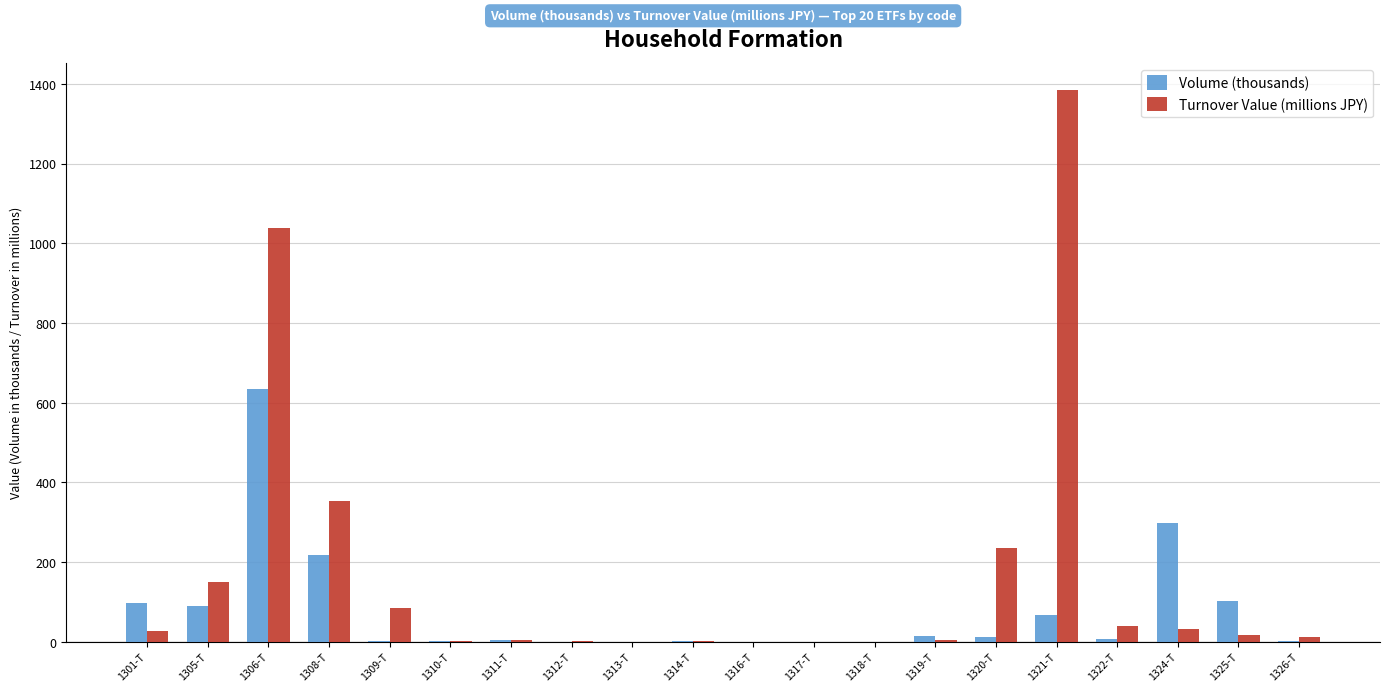

What is the sum of all Turnover Value (millions JPY) values?

3388.1